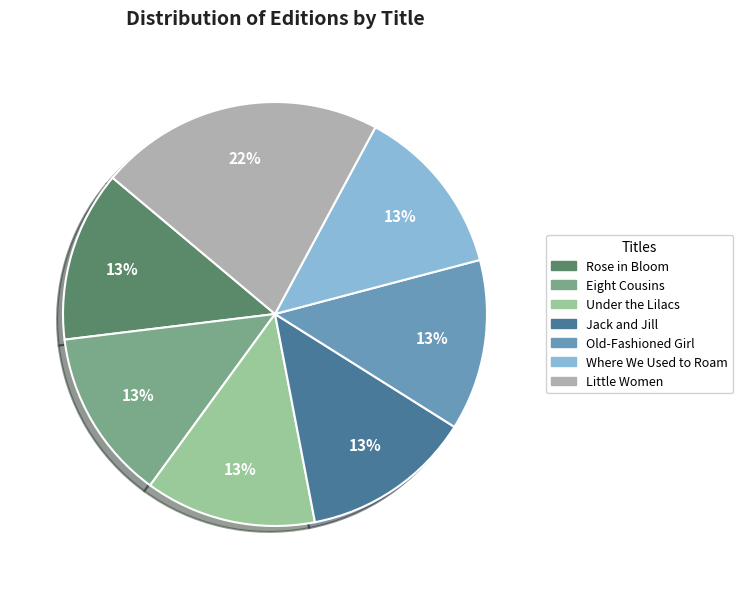

Combined, do Under the Lilacs and Eight Cousins account for over 50%?

No